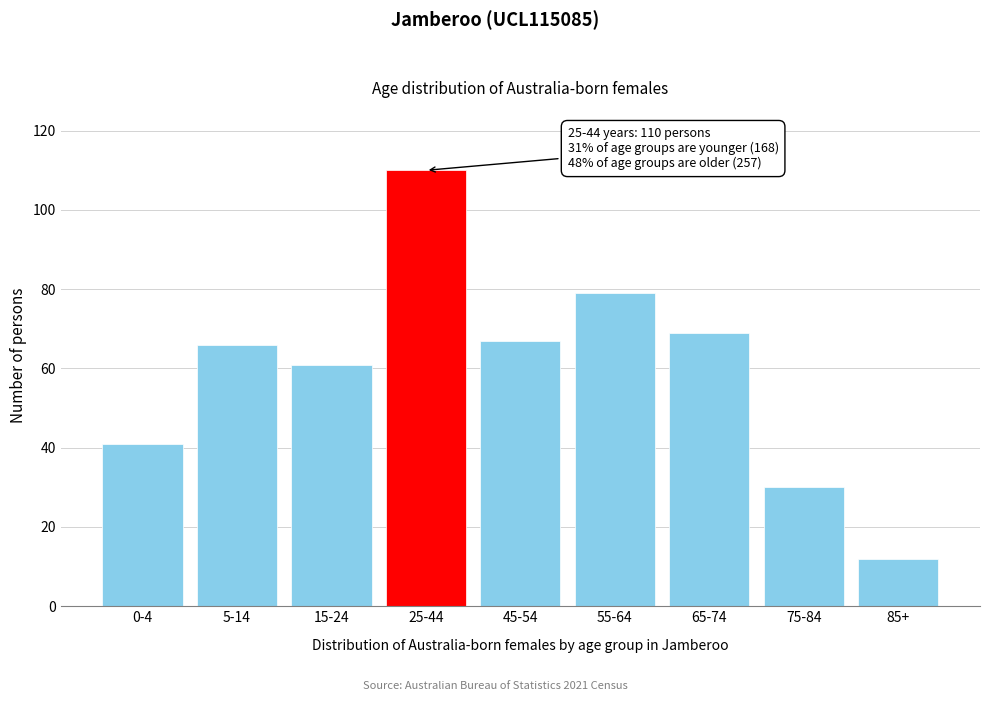

Reading left to right, extract all data points from this chart.

0-4=41	5-14=66	15-24=61	25-44=110	45-54=67	55-64=79	65-74=69	75-84=30	85+=12